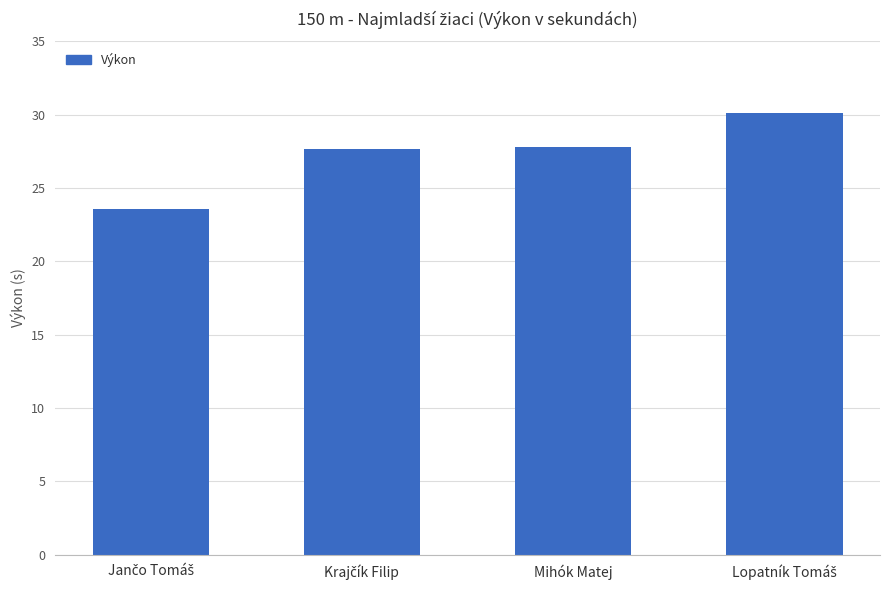

What is the value of the 1st bar from the left?

23.6